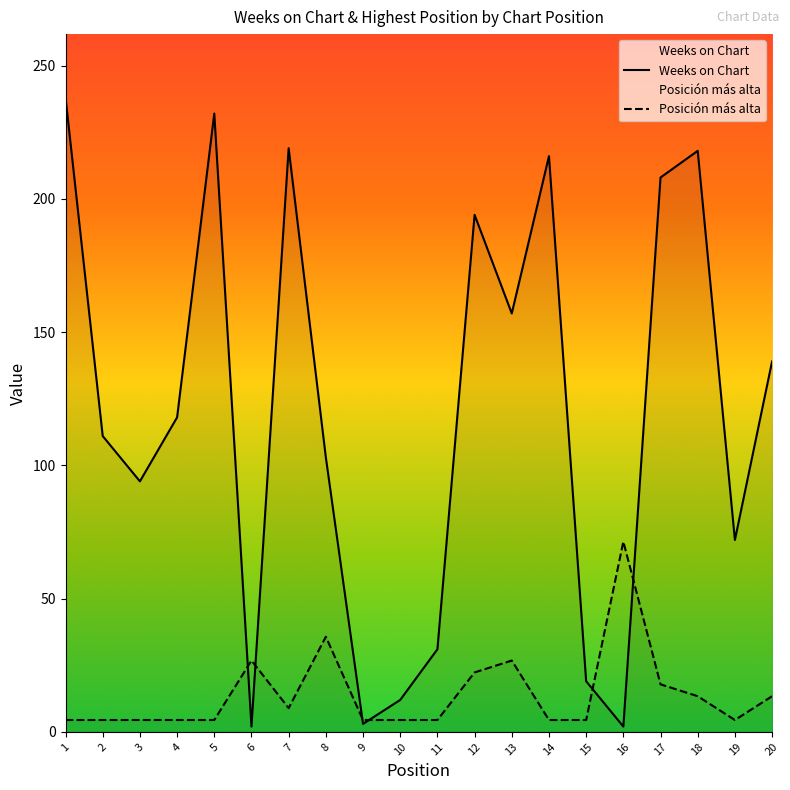

Between which two adjacent categories do Posición más alta and Weeks on Chart first intersect?

5 and 6